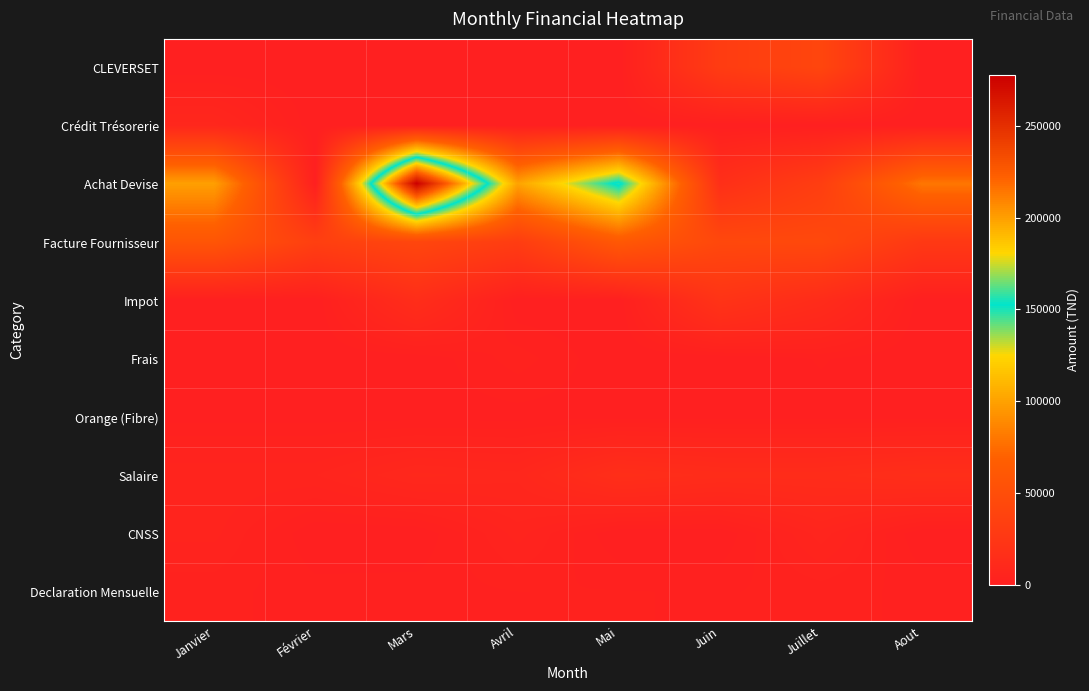

Reading left to right, list all the values displayed in this chart.

CLEVERSET: Janvier=0.0	Février=0.0	Mars=0.0	Avril=0.0	Mai=0.0	Juin=30680.7	Juillet=41088.5	Aout=0.0
Crédit Trésorerie: Janvier=8000.0	Février=0.0	Mars=0.0	Avril=0.0	Mai=0.0	Juin=0.0	Juillet=0.0	Aout=0.0
Achat Devise: Janvier=99325.0	Février=0.0	Mars=277652.0	Avril=100962.0	Mai=156007.5	Juin=16800.0	Juillet=32732.0	Aout=80400.0
Facture Fournisseur: Janvier=57695.2	Février=34058.3	Mars=41471.8	Avril=31435.2	Mai=61291.6	Juin=43551.9	Juillet=44158.4	Aout=26793.9
Impot: Janvier=0.0	Février=0.0	Mars=14774.0	Avril=0.0	Mai=0.0	Juin=21257.7	Juillet=13125.6	Aout=0.0
Frais: Janvier=0.0	Février=0.0	Mars=103.0	Avril=2748.4	Mai=0.0	Juin=0.0	Juillet=1203.0	Aout=0.0
Orange (Fibre): Janvier=564.3	Février=564.3	Mars=564.3	Avril=564.3	Mai=564.3	Juin=564.3	Juillet=564.3	Aout=564.3
Salaire: Janvier=5354.0	Février=5354.0	Mars=9054.0	Avril=7998.0	Mai=15888.3	Juin=13604.0	Juillet=13604.0	Aout=15754.0
CNSS: Janvier=4669.1	Février=0.0	Mars=0.0	Avril=4832.1	Mai=0.0	Juin=0.0	Juillet=6054.4	Aout=0.0
Declaration Mensuelle: Janvier=2549.9	Février=1552.2	Mars=1635.2	Avril=2160.4	Mai=2234.0	Juin=2053.8	Juillet=2633.5	Aout=1857.8